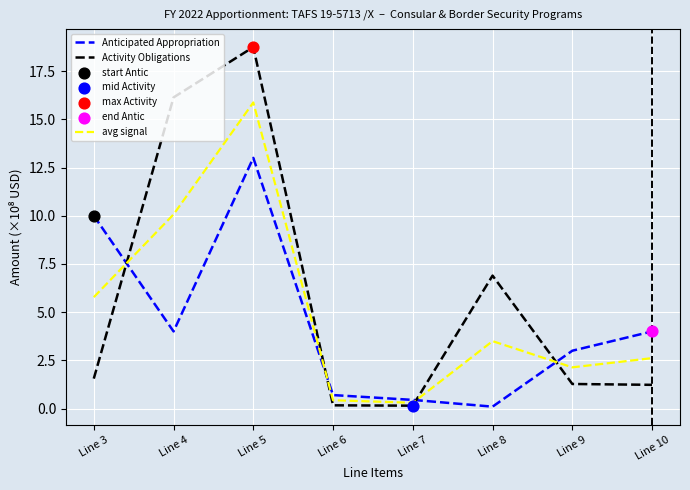

Is the value of Anticipated Appropriation at Line 7 greater than the value of Activity Obligations at Line 9?

No